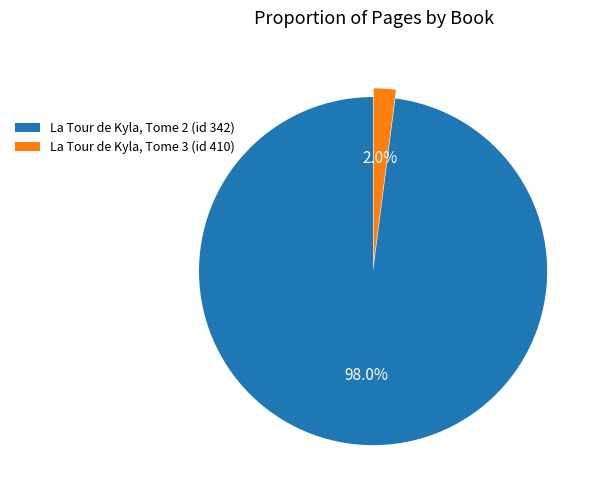

To the nearest percent, what is the difference between the largest and smallest slice percentages?

96%